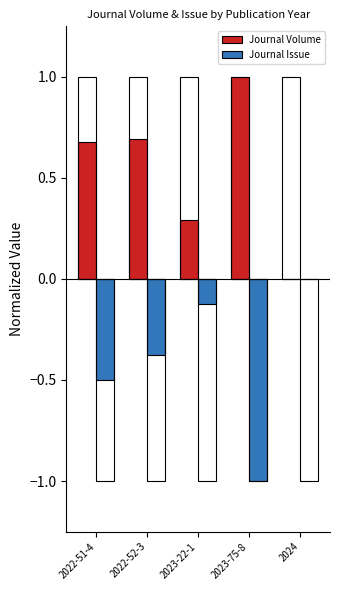

Reading left to right, extract all data points from this chart.

Journal Volume: 2022-51-4=0.7	2022-52-3=0.7	2023-22-1=0.3	2023-75-8=1.0	2024=0.0
Journal Issue: 2022-51-4=-0.5	2022-52-3=-0.4	2023-22-1=-0.1	2023-75-8=-1.0	2024=0.0